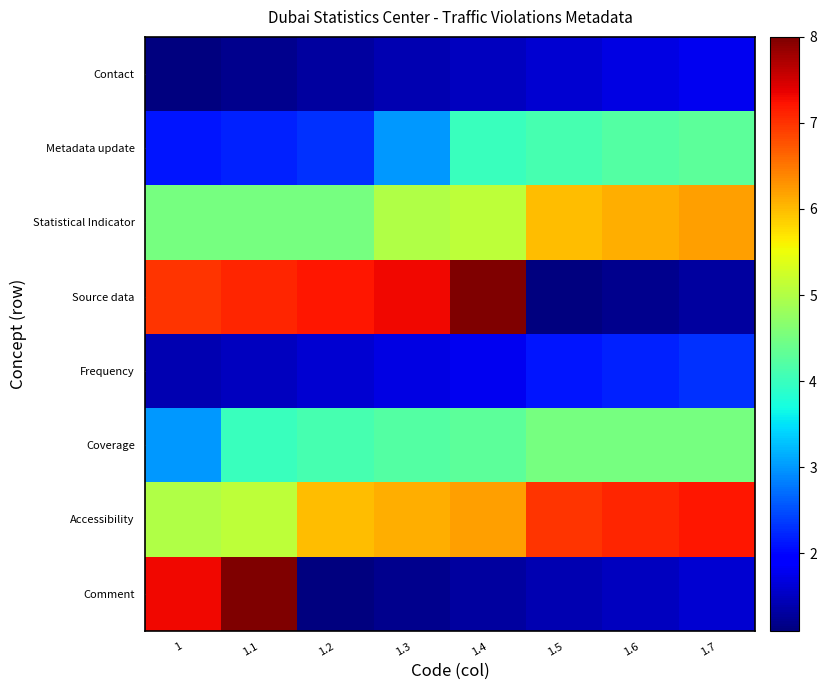

Which series has the largest total across all categories?

Accessibility